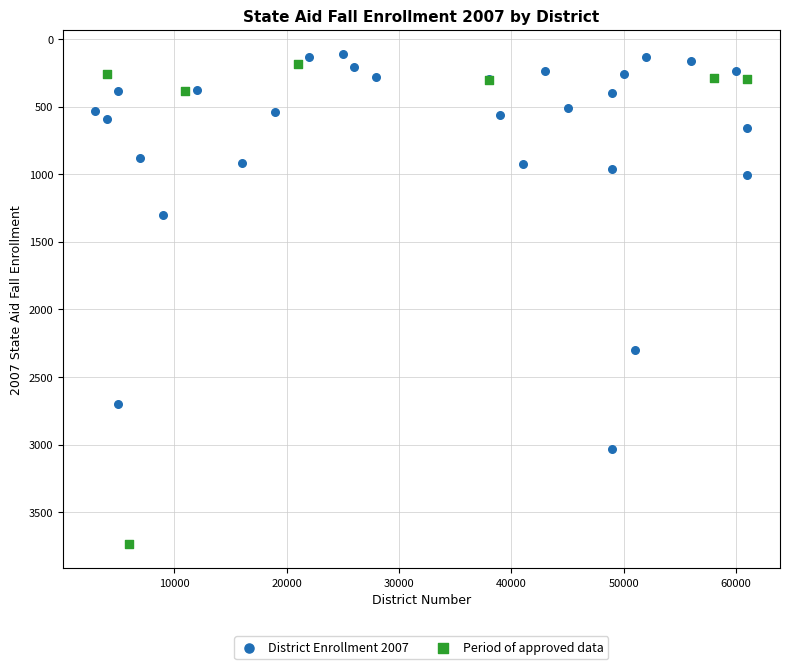

Which series has the widest spread of Y values?

Period of approved data